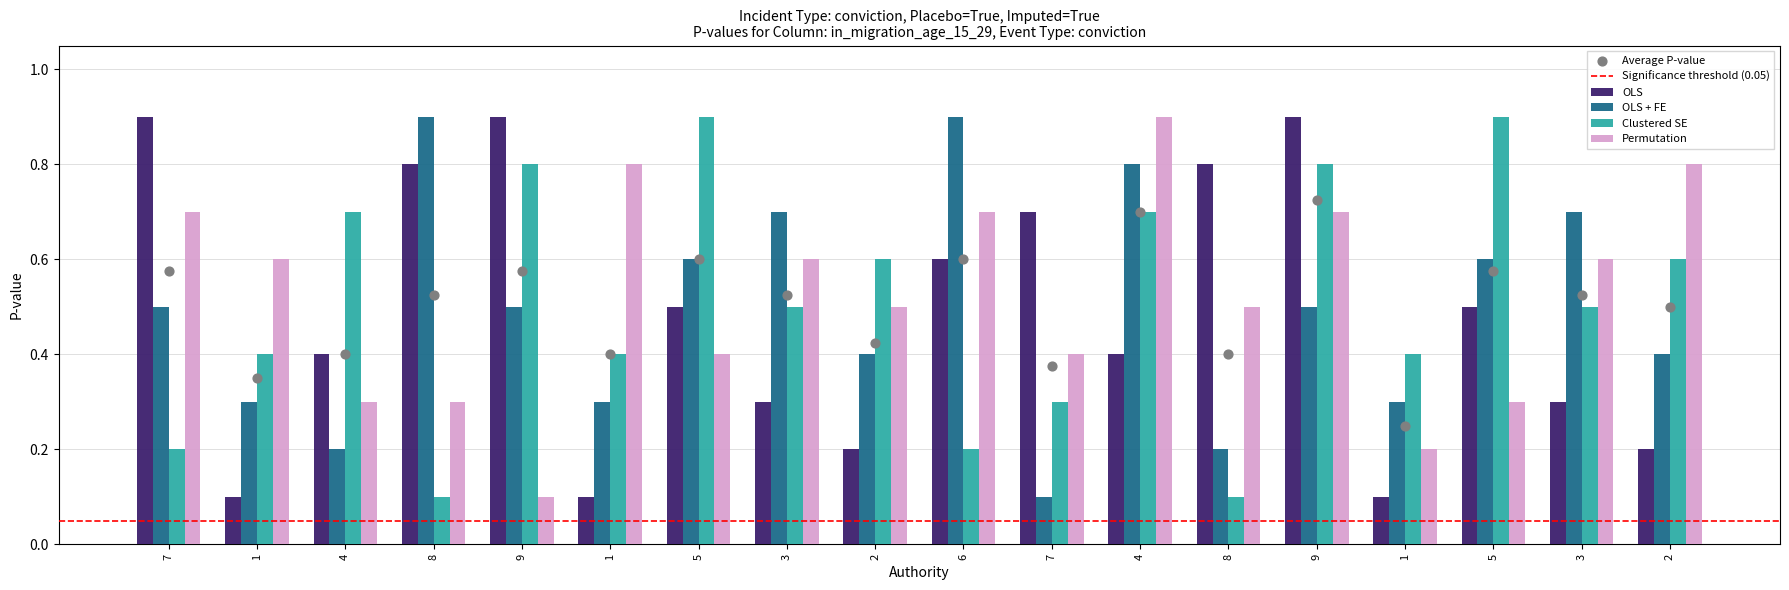

Which series reaches the maximum Y coordinate?

OLS